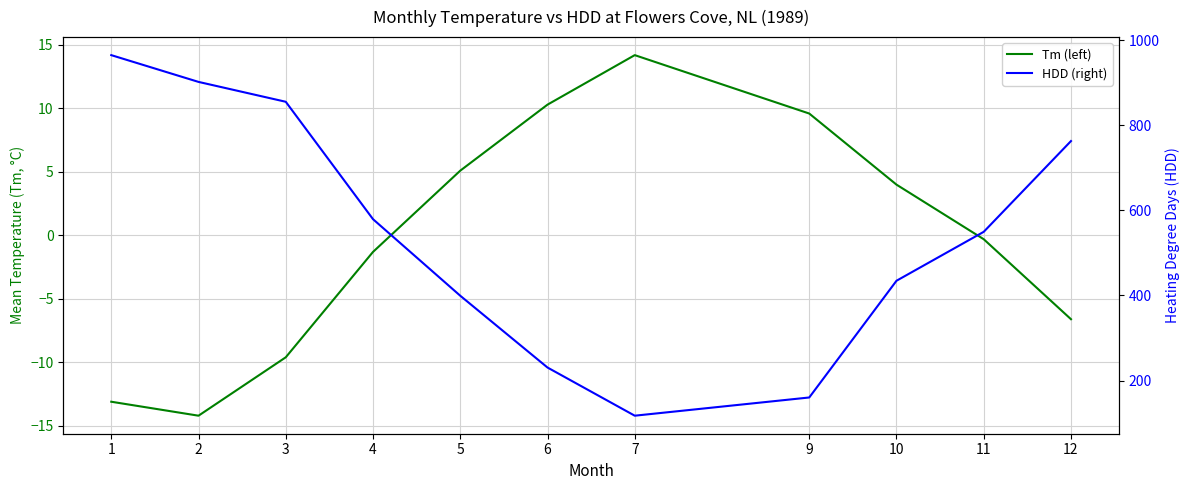

In Tm (left), how many points are lower than both neighbors (excluding endpoints)?

1